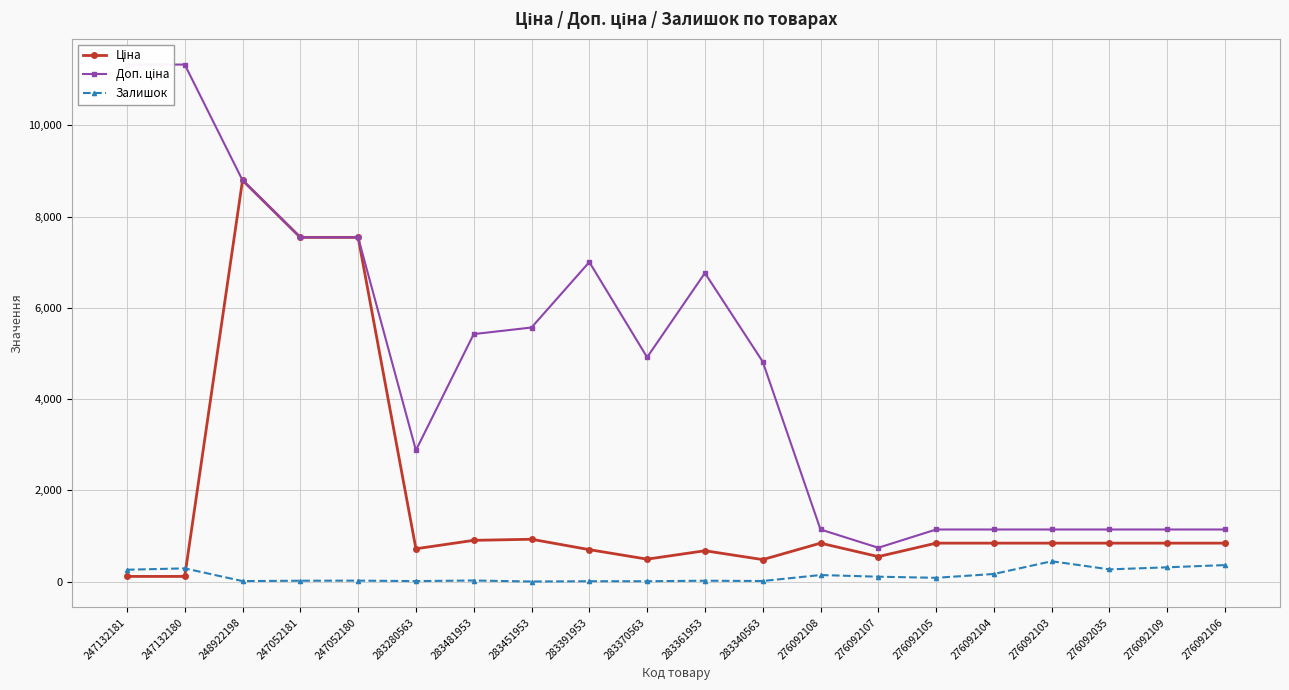

What is the average value of the Доп. ціна series?

4633.8